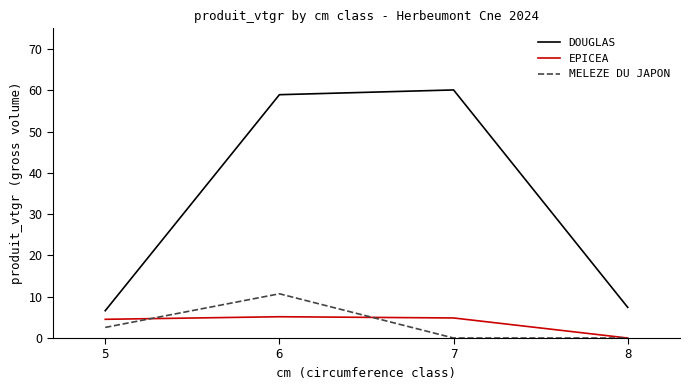

At which category does MELEZE DU JAPON reach its first local peak?

6